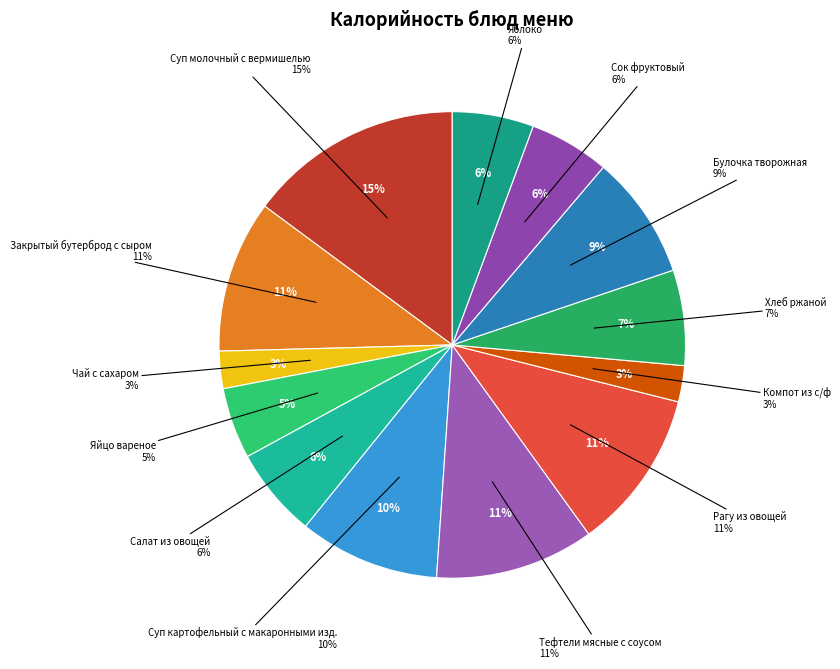

Is it true that Суп картофельный с макаронными изд. is 10% of the pie?

True